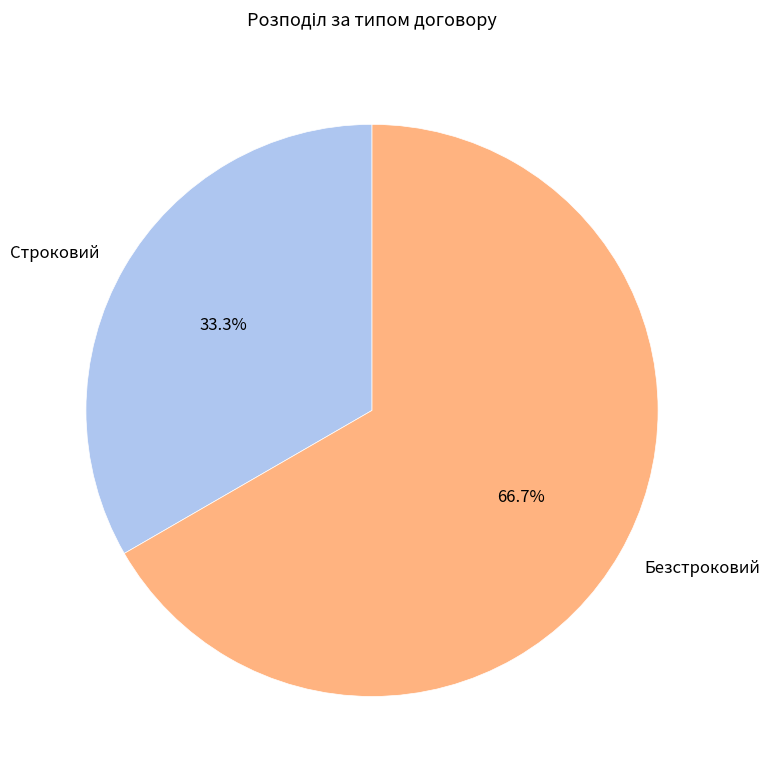

Is it true that Безстроковий is 78% of the pie?

False